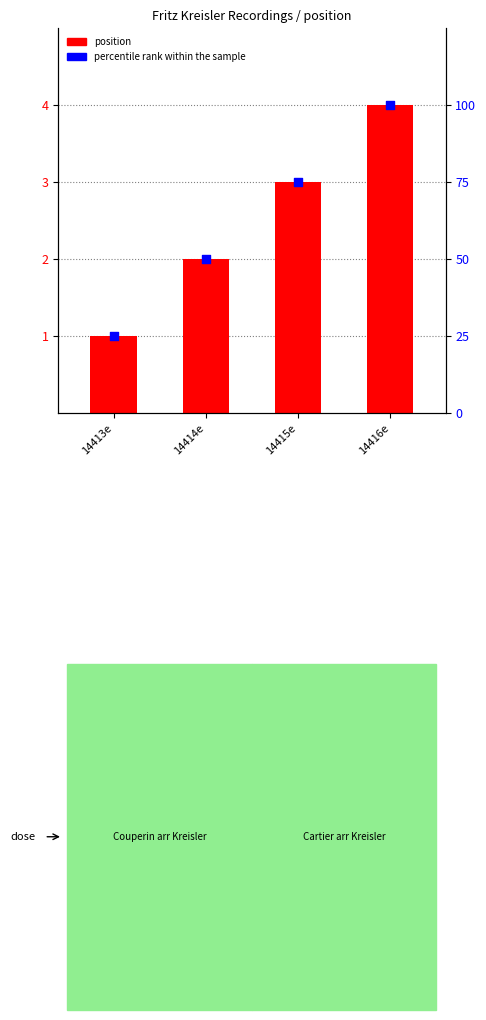

Which series contains the highest Y value?

percentile rank within the sample